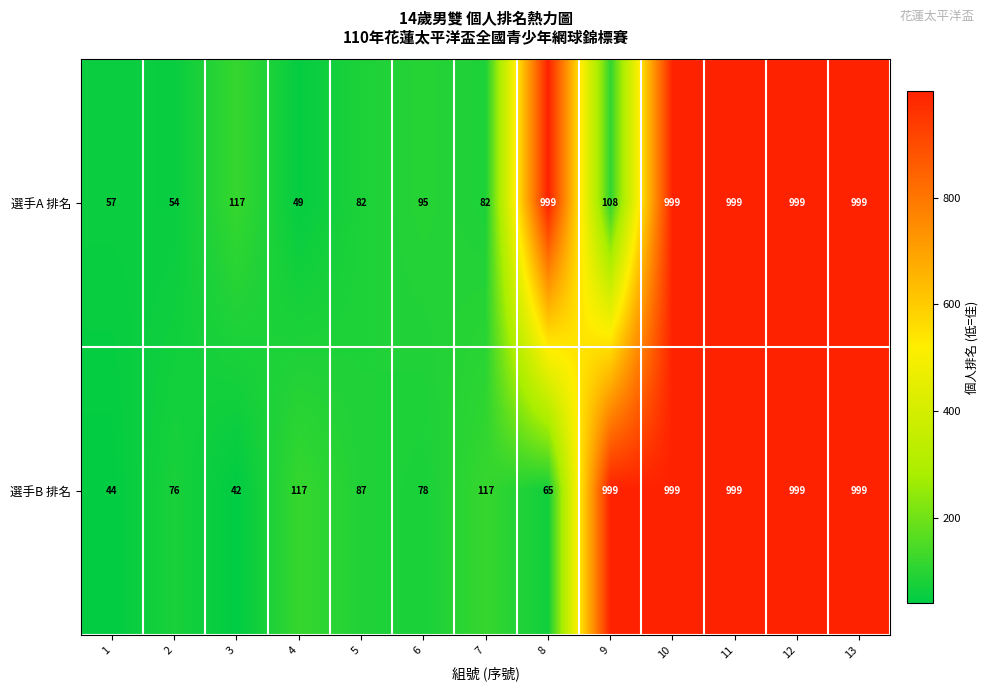

At which category does the chart reach its minimum across all series?

3